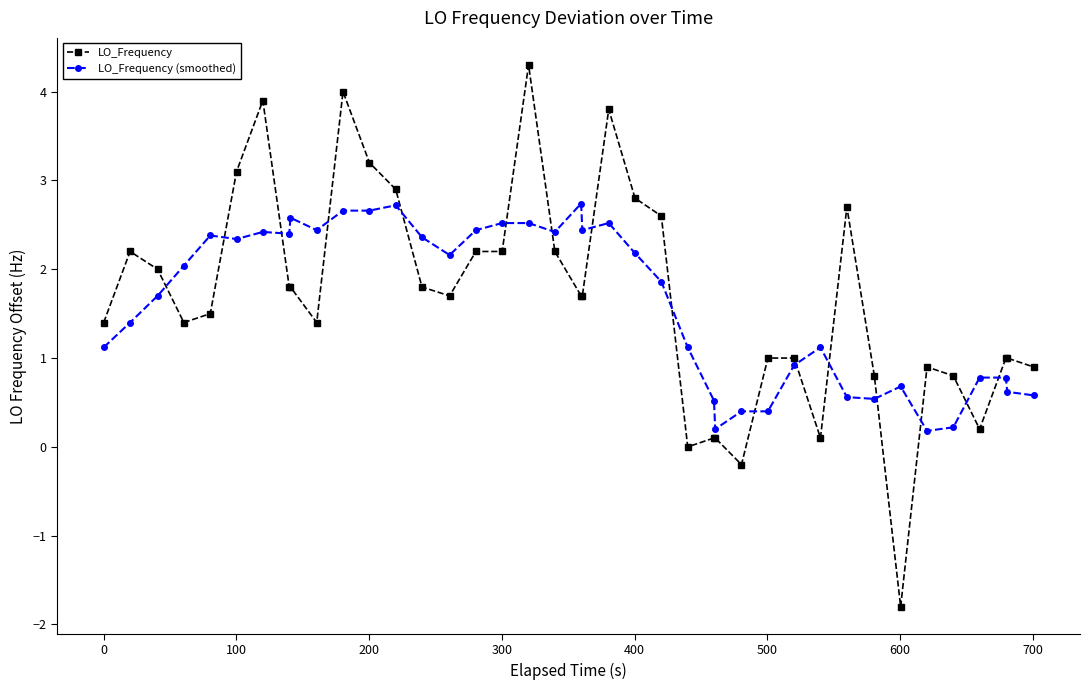

What is the minimum value shown in the chart?

-1.8